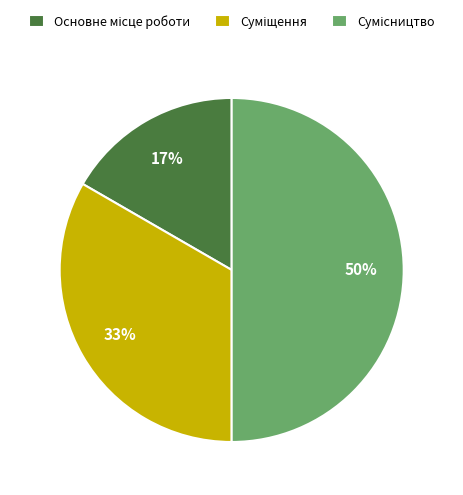

To the nearest percent, what is the average slice percentage?

33%